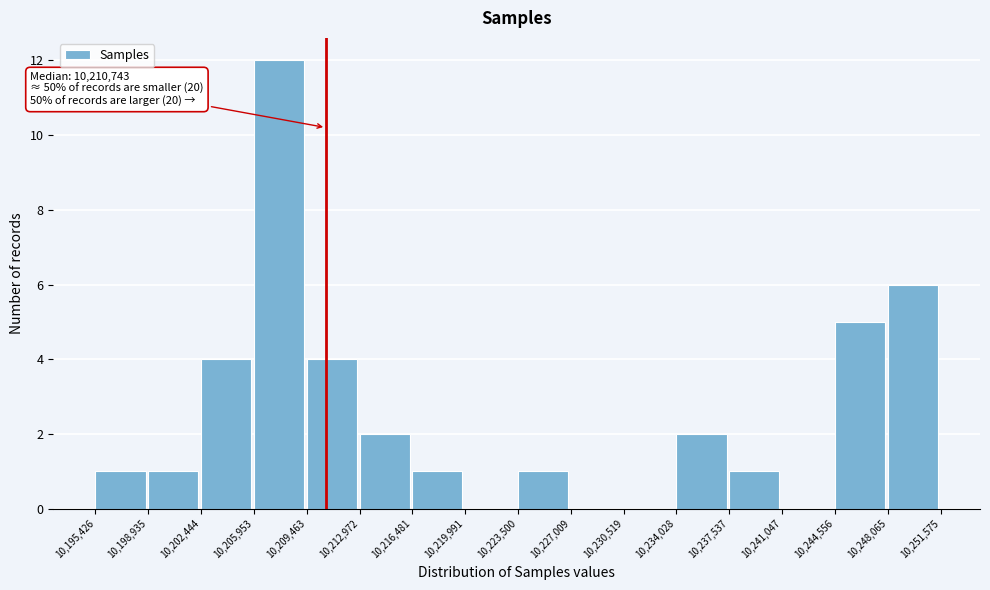

Which range on the x-axis has the tallest bar?

10,205,953 to 10,209,463